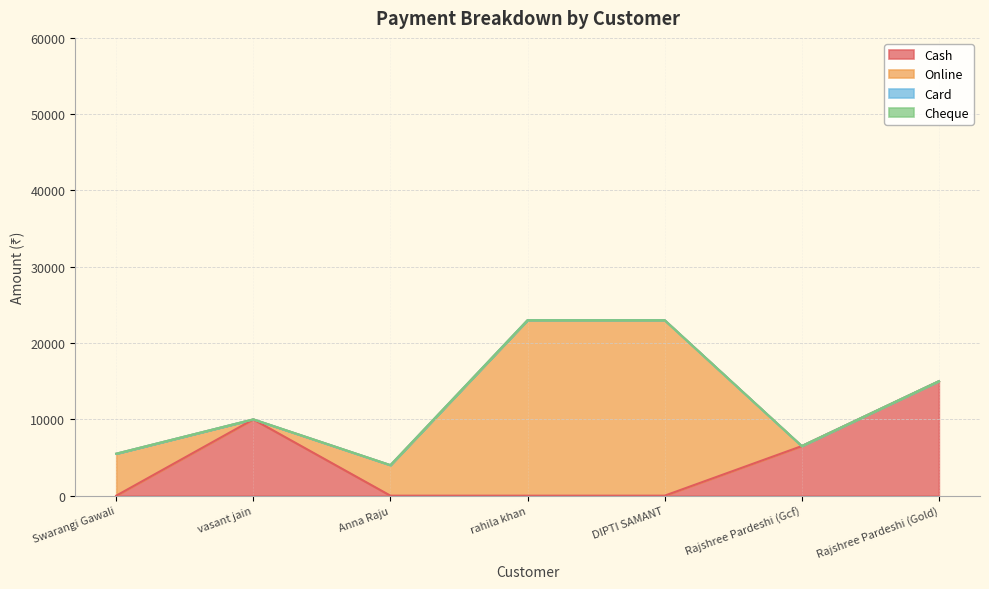

Is it true that Online equals 4000 at Anna Raju?

True